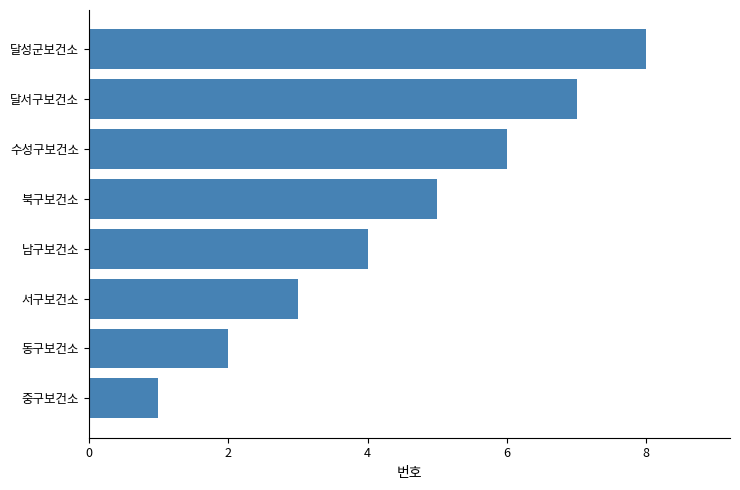

The chart shows a value of 1 at 중구보건소. True or false?

True